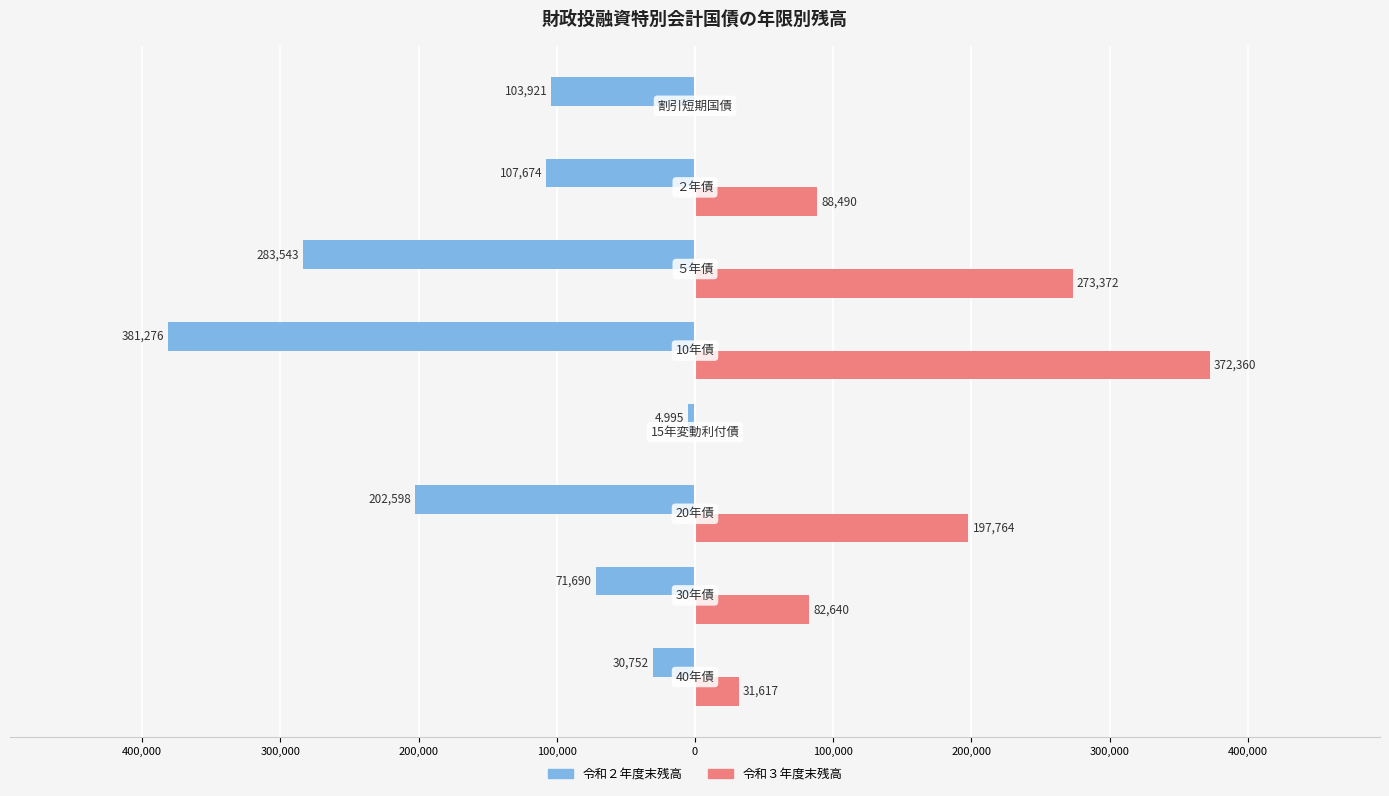

What are all the series names shown in the legend?

令和２年度末残高, 令和３年度末残高